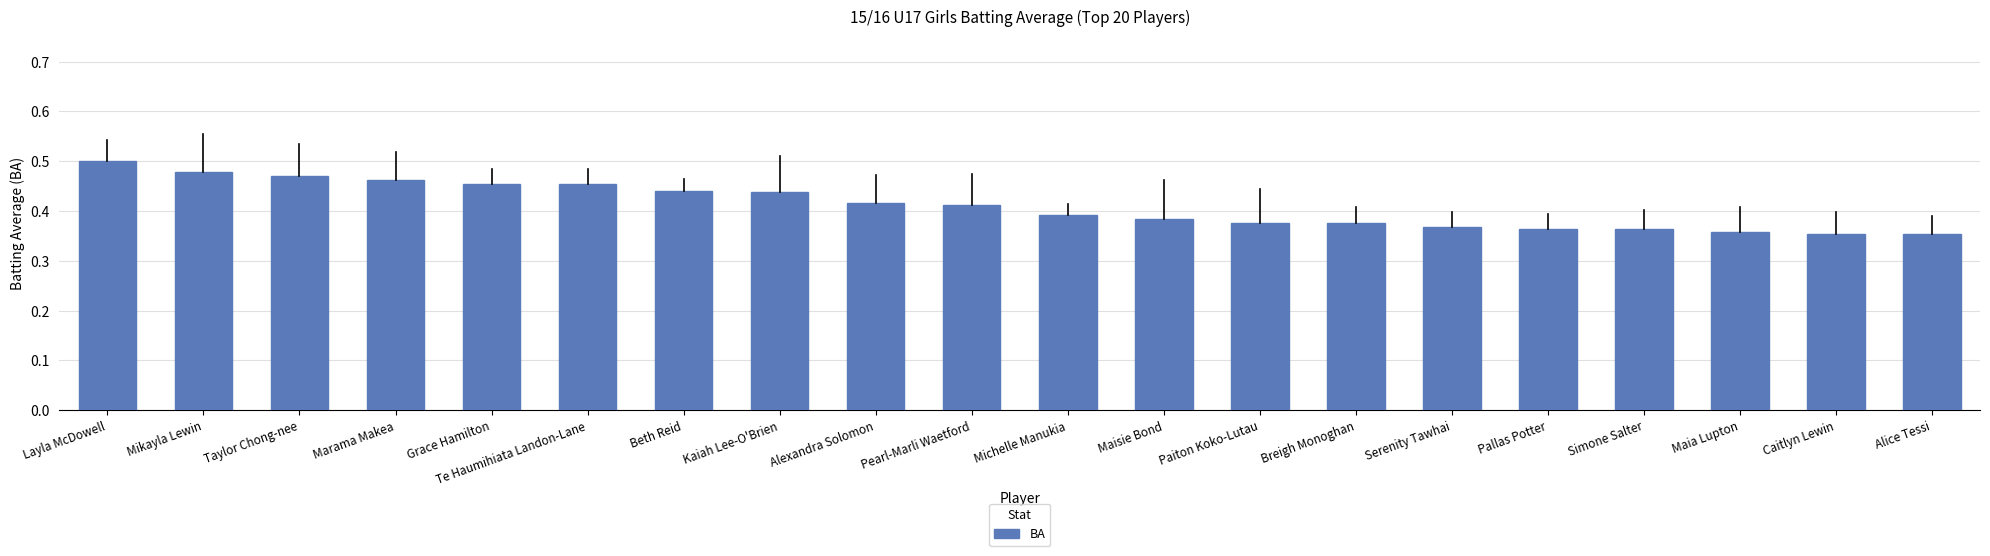

How many categories are shown in the chart?

20